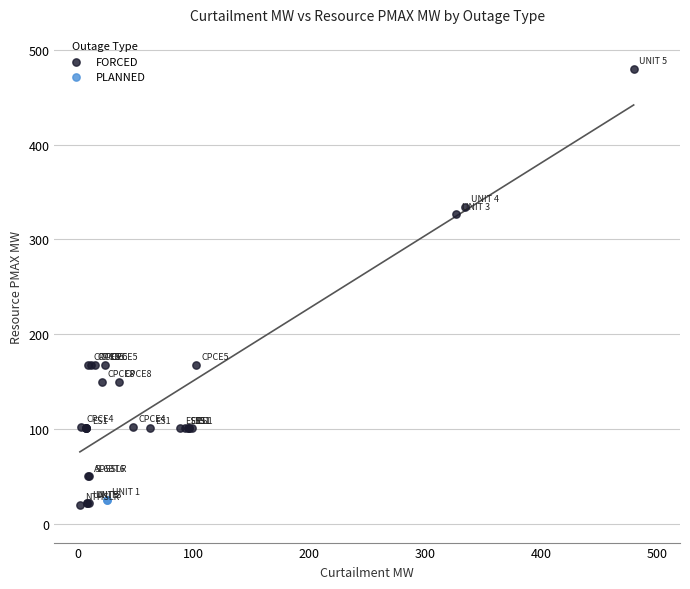

What are all the series names shown in the legend?

FORCED, PLANNED